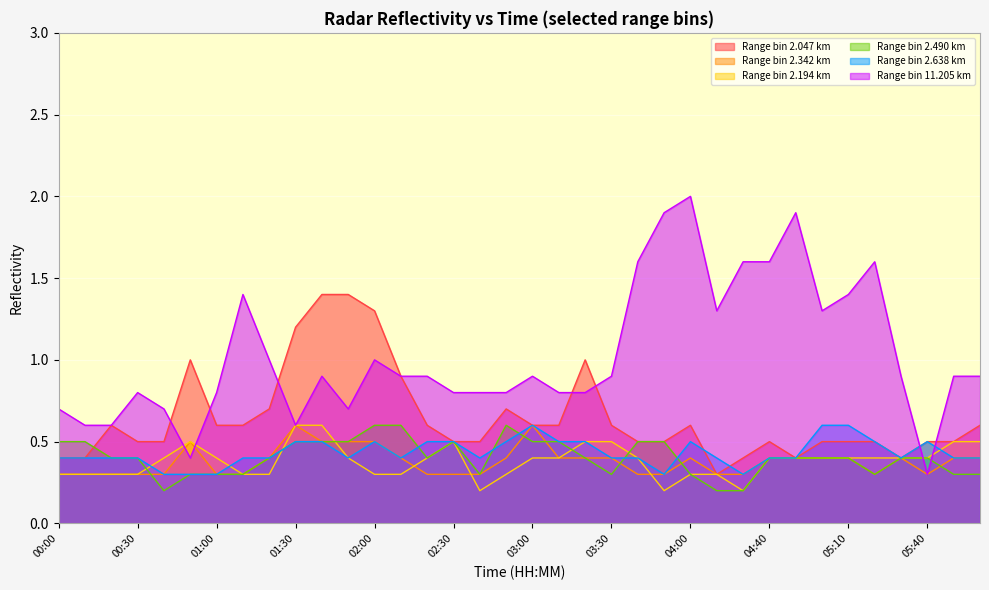

Where is the first local minimum for 2.638?

01:50